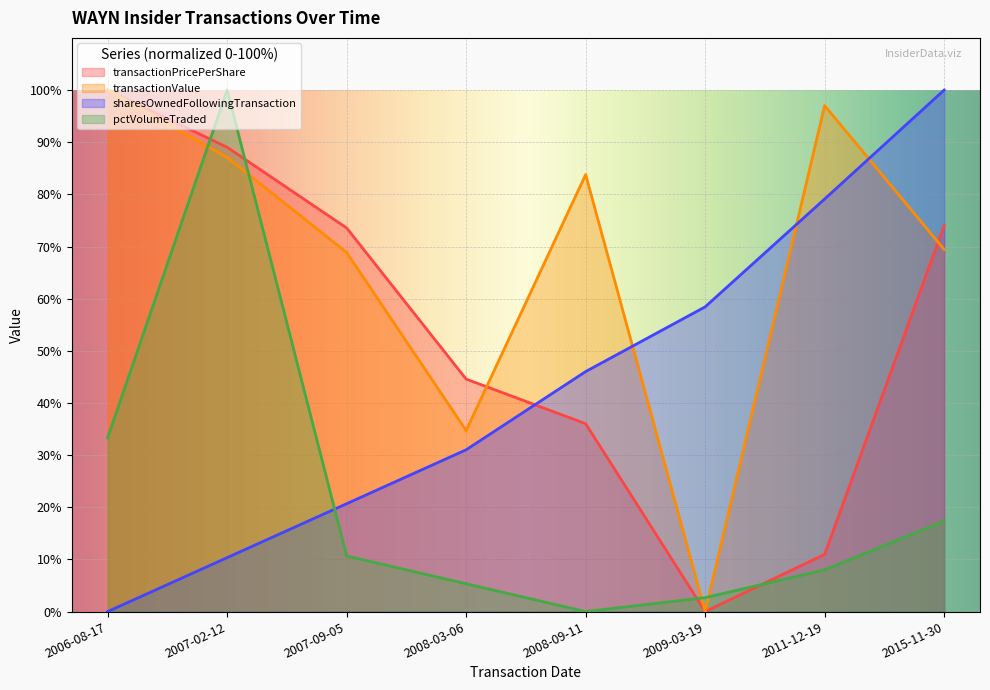

What is the label of the 5th point from the left?

2008-09-11